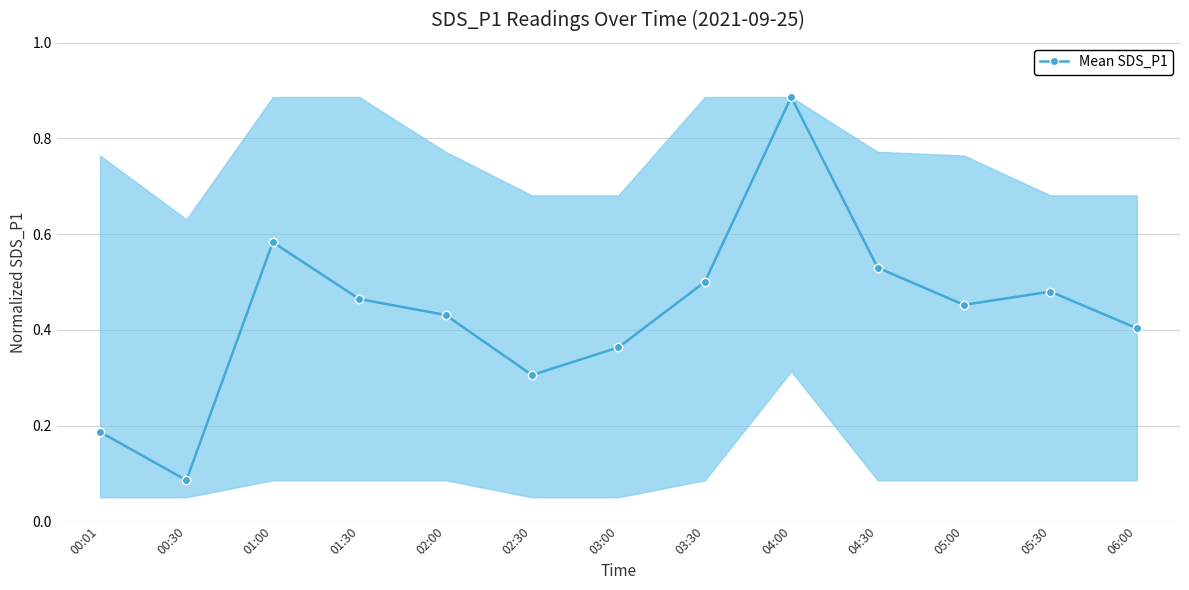

List the labels in order of value, largest first.

04:00, 01:00, 04:30, 03:30, 05:30, 01:30, 05:00, 02:00, 06:00, 03:00, 02:30, 00:01, 00:30